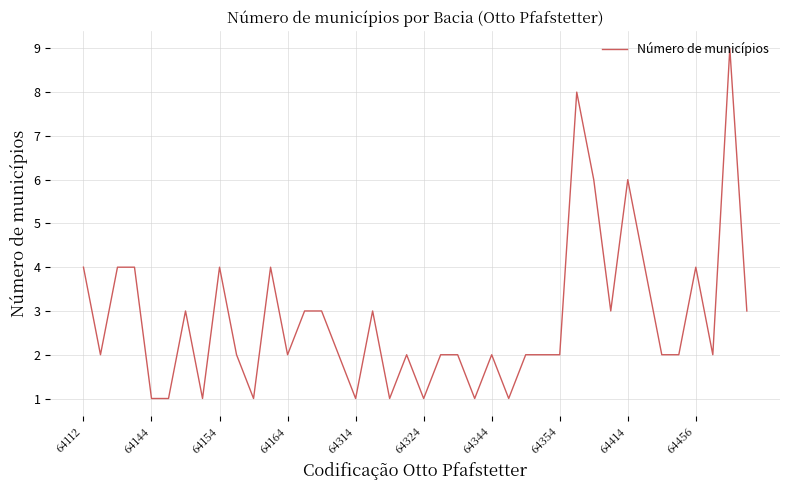

What is the maximum value shown in the chart?

9